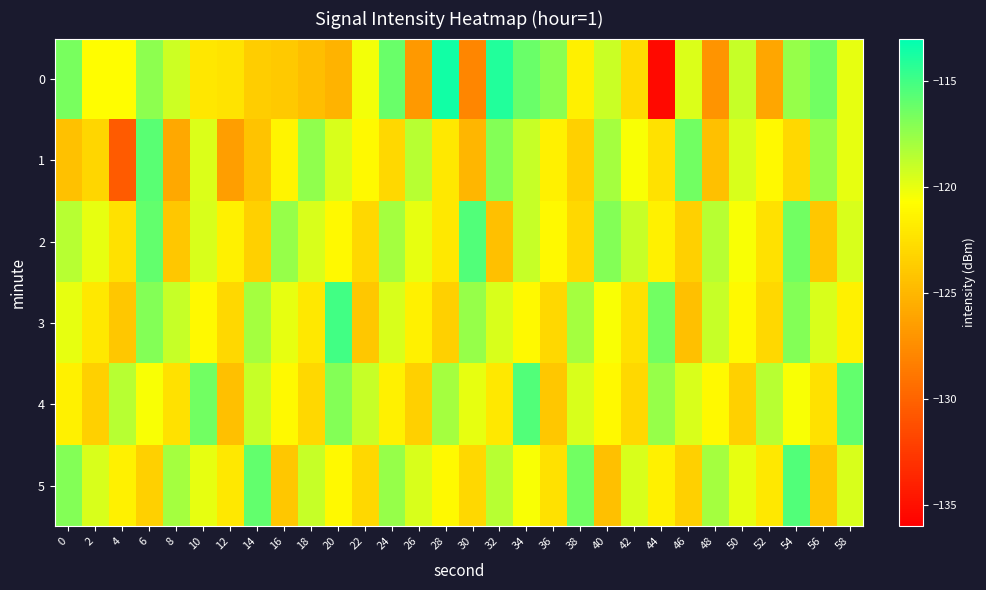

Which series changed the most between 34 and 36?

4